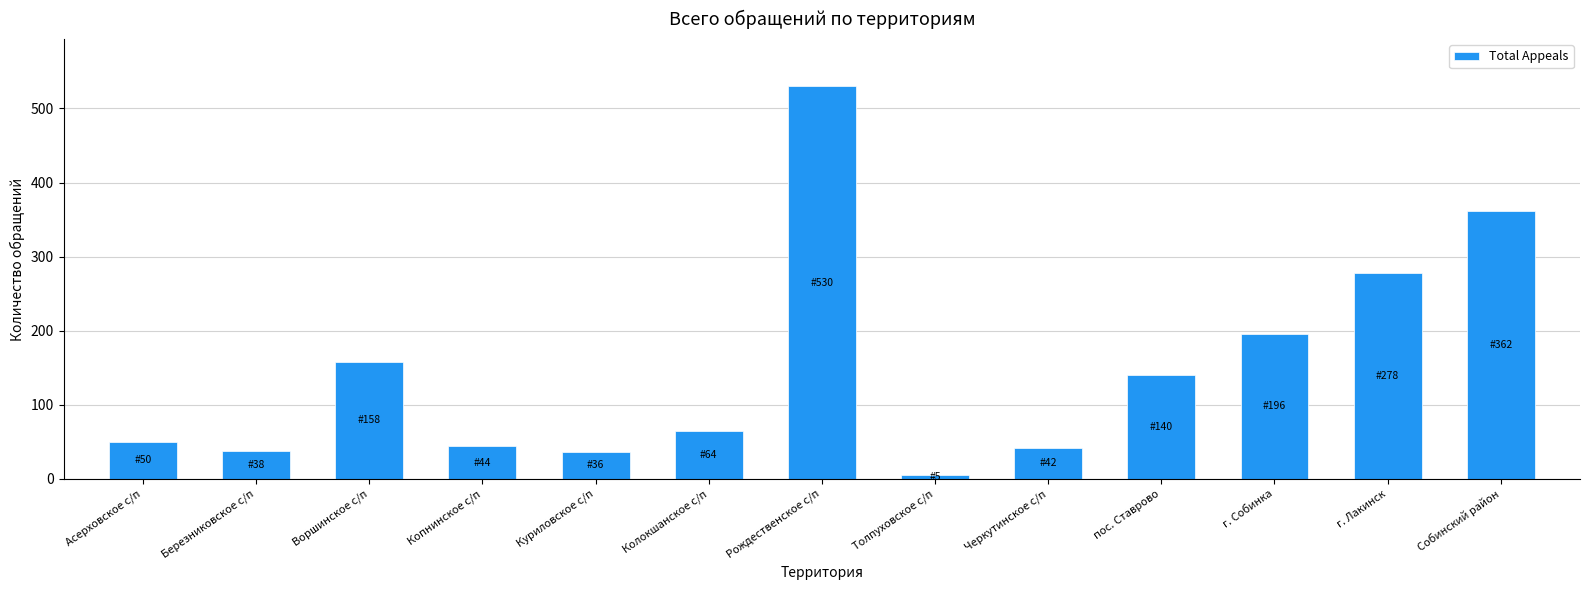

Which label corresponds to the largest value in the chart?

Рождественское с/п